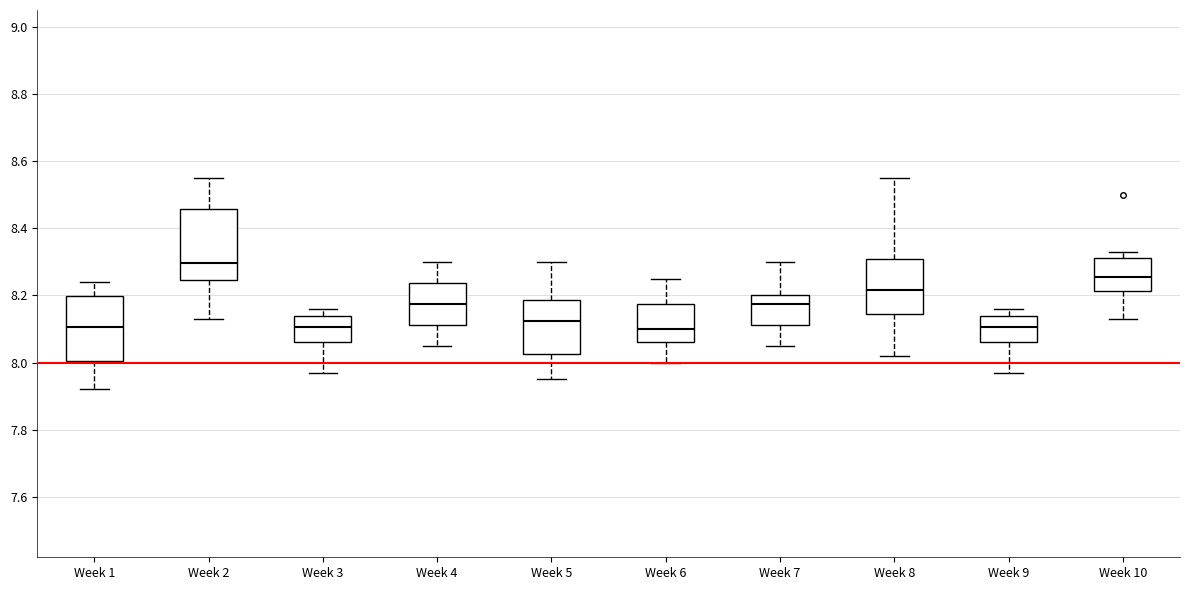

Where is the lower edge of the box for Week 6 on the y-axis? The values are not printed on the chart, so give them approximately, as read against the axis.

8.06